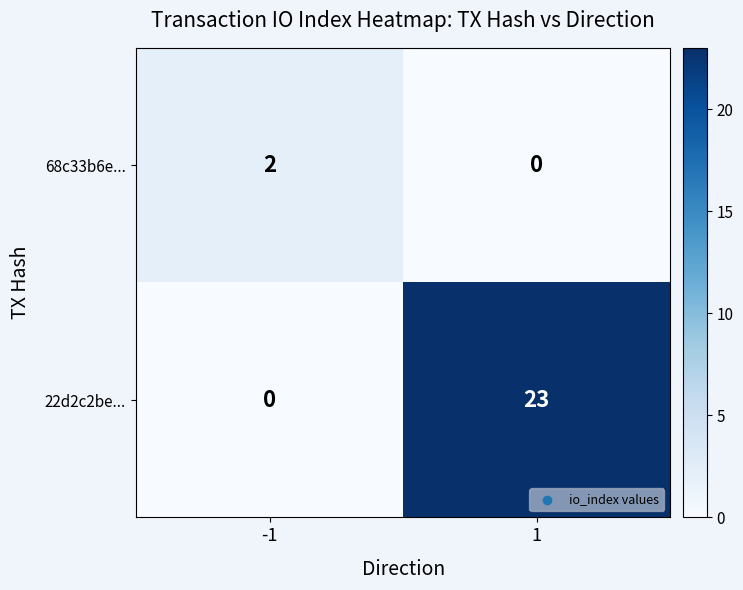

Which series changed the most between -1 and 1?

22d2c2be...